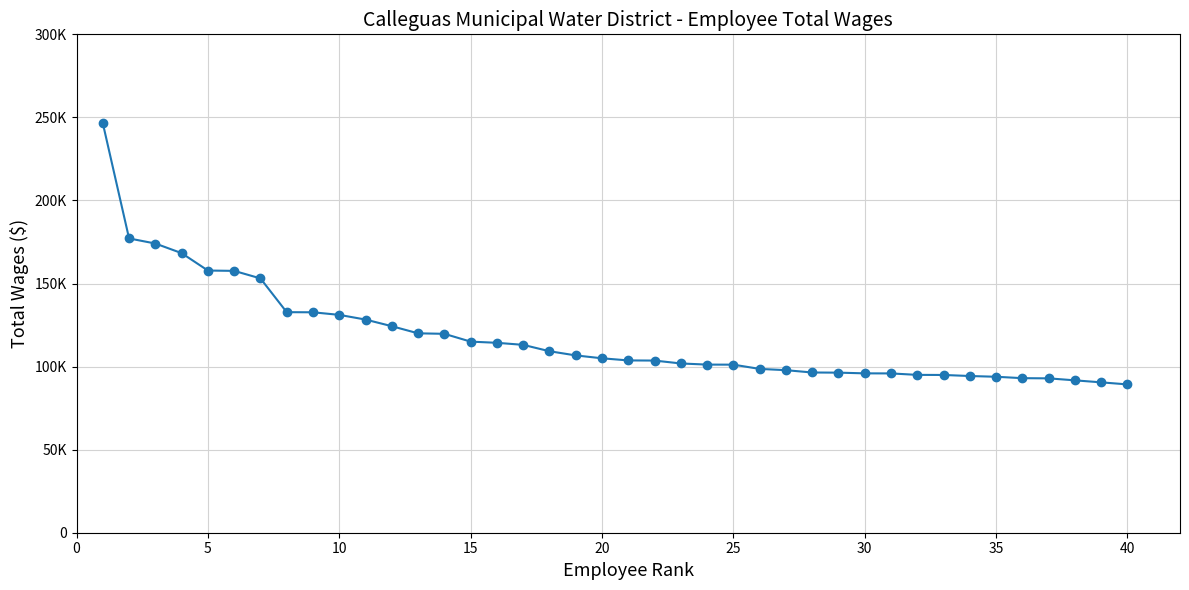

Is this an area chart (filled region under the line)?

No